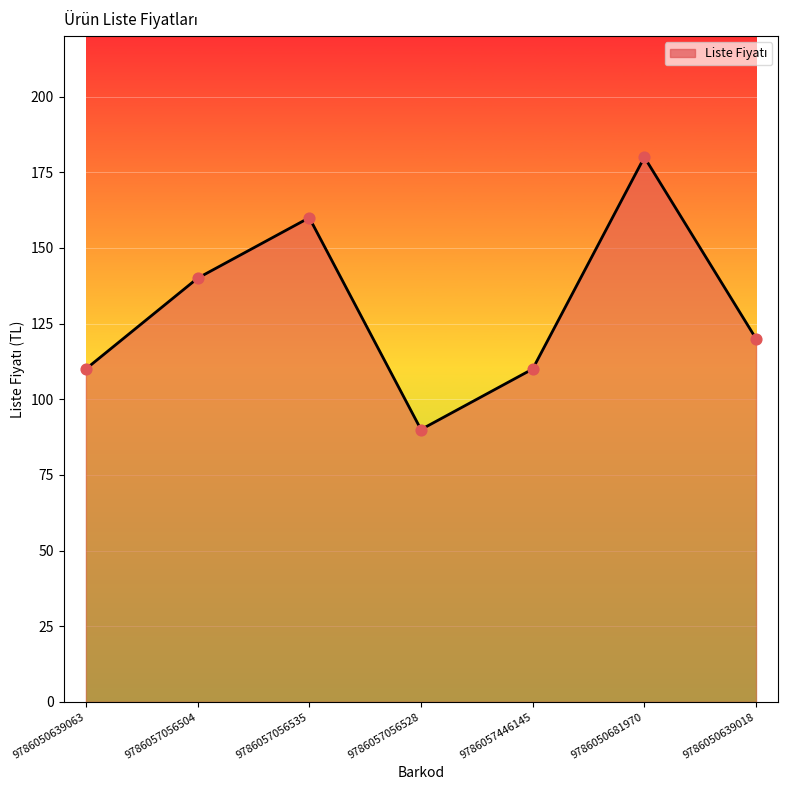

What is the change in value from 9786057056504 to 9786050681970?

+40